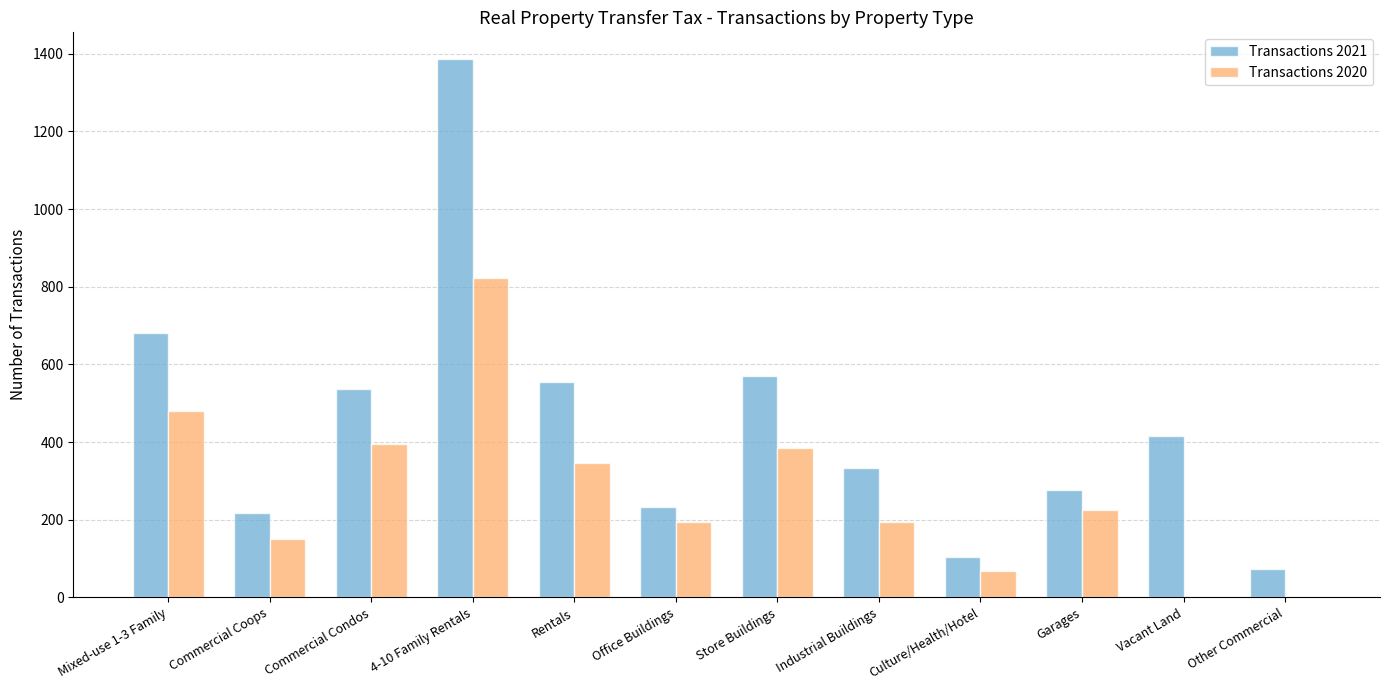

What is the total value across all series at Garages?

500